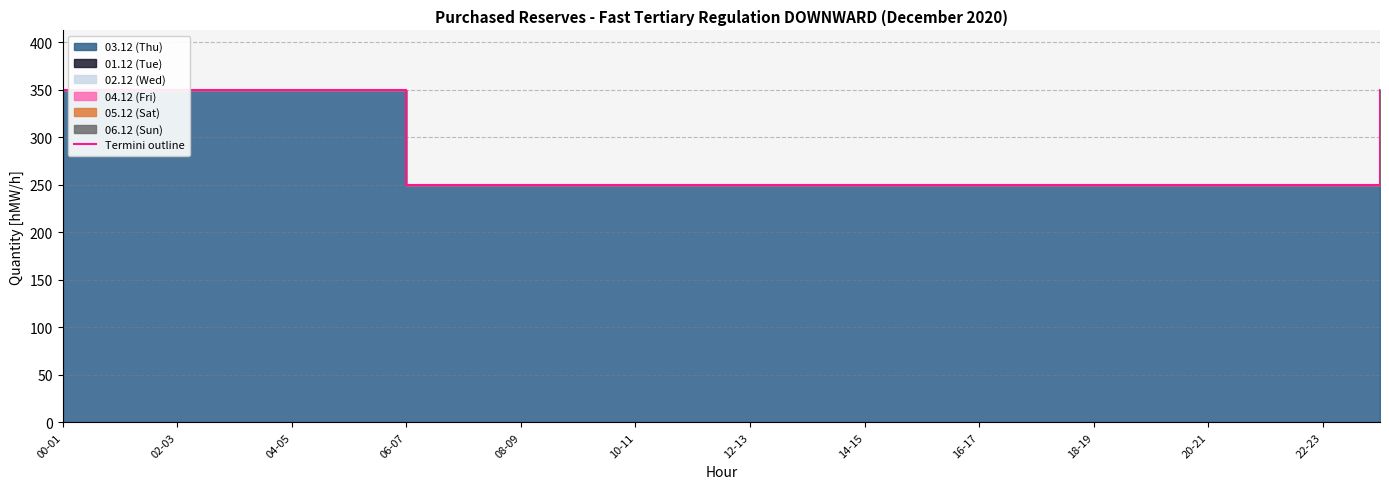

The chart shows a value of 250 at 10-11. True or false?

True